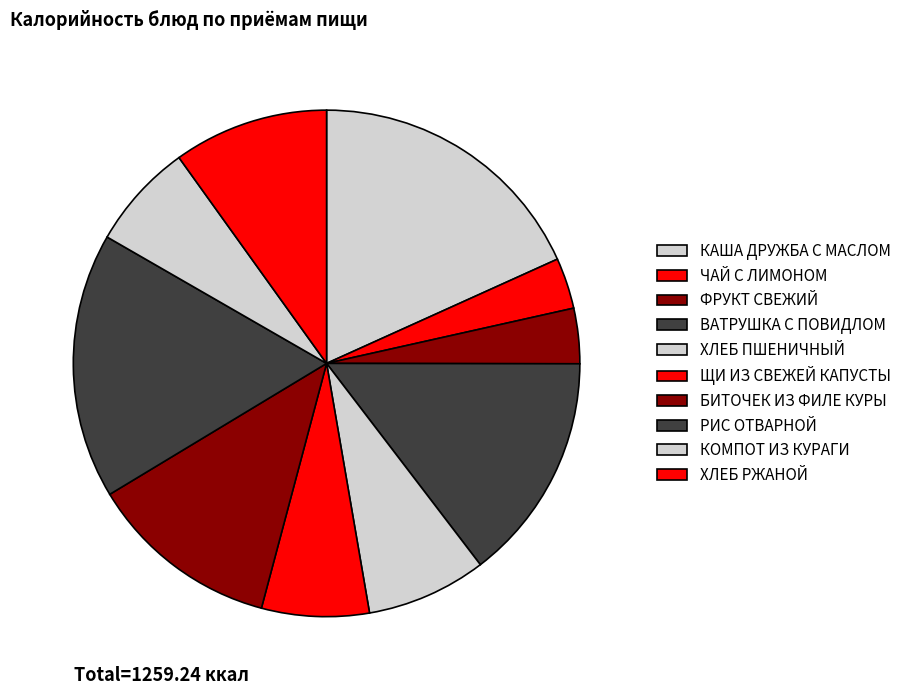

Rank the categories by value from highest to lowest.

КАША ДРУЖБА С МАСЛОМ, РИС ОТВАРНОЙ, ВАТРУШКА С ПОВИДЛОМ, БИТОЧЕК ИЗ ФИЛЕ КУРЫ, ХЛЕБ РЖАНОЙ, ХЛЕБ ПШЕНИЧНЫЙ, ЩИ ИЗ СВЕЖЕЙ КАПУСТЫ, КОМПОТ ИЗ КУРАГИ, ФРУКТ СВЕЖИЙ, ЧАЙ С ЛИМОНОМ